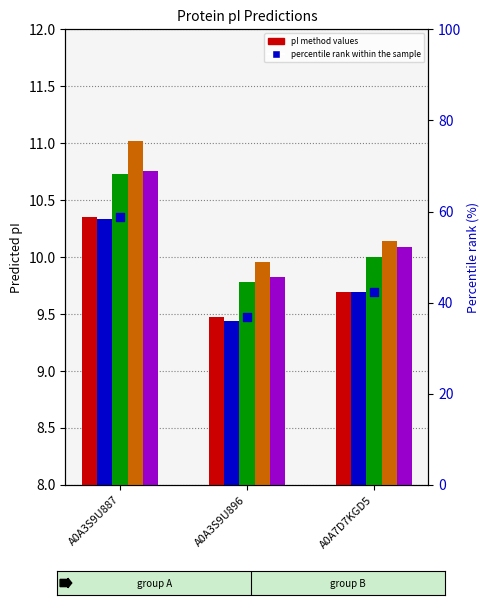

Which series reaches the minimum Y coordinate?

DTASelect